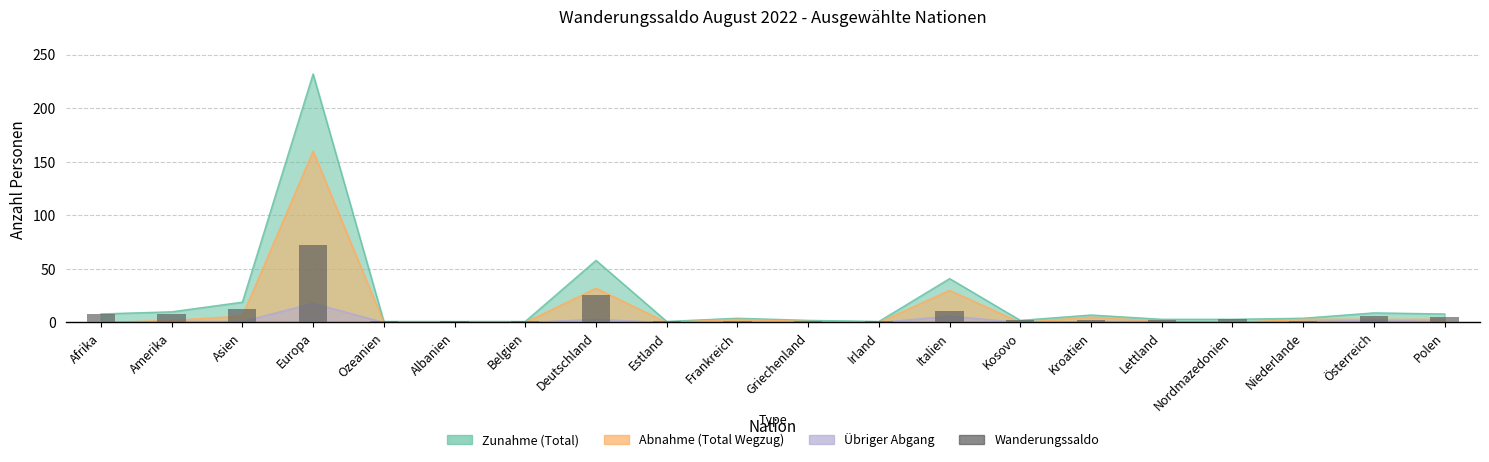

How many data points are above 2?

9